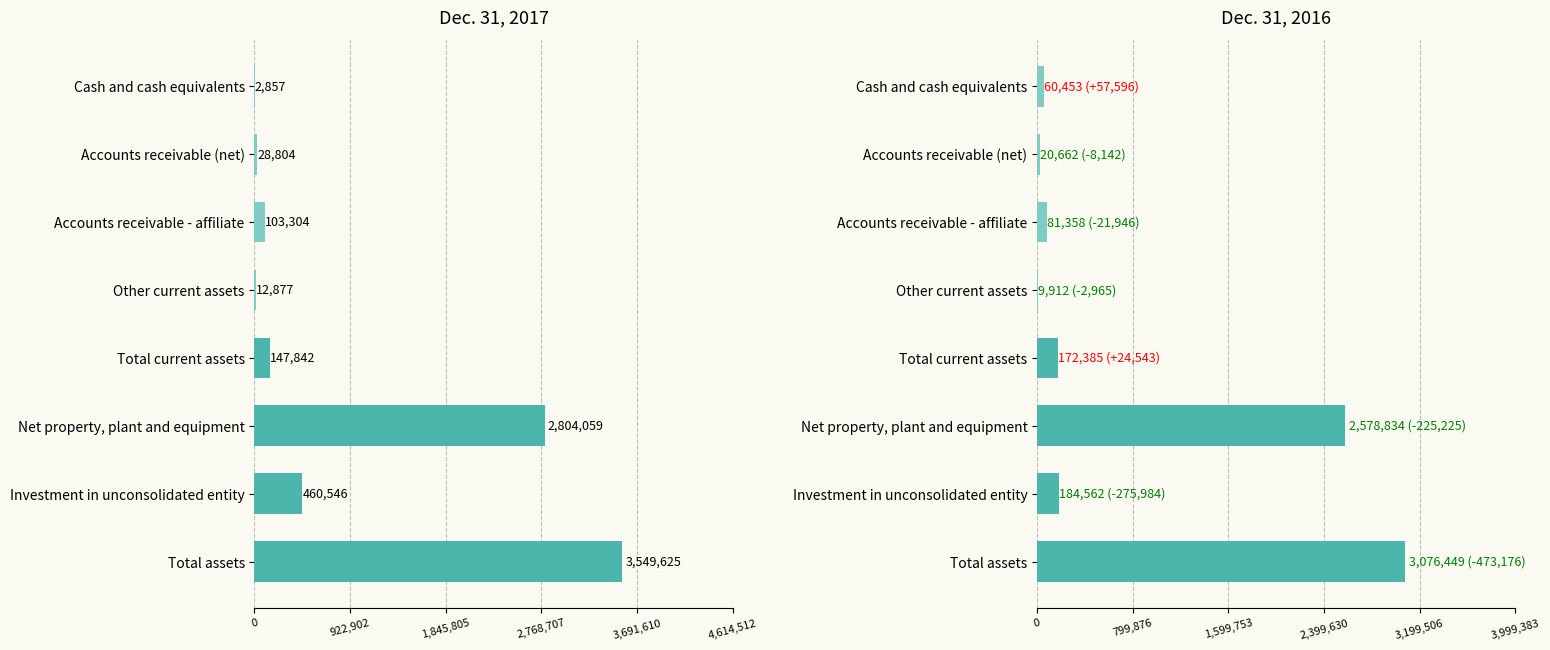

What position from the left is Net property, plant and equipment?

6